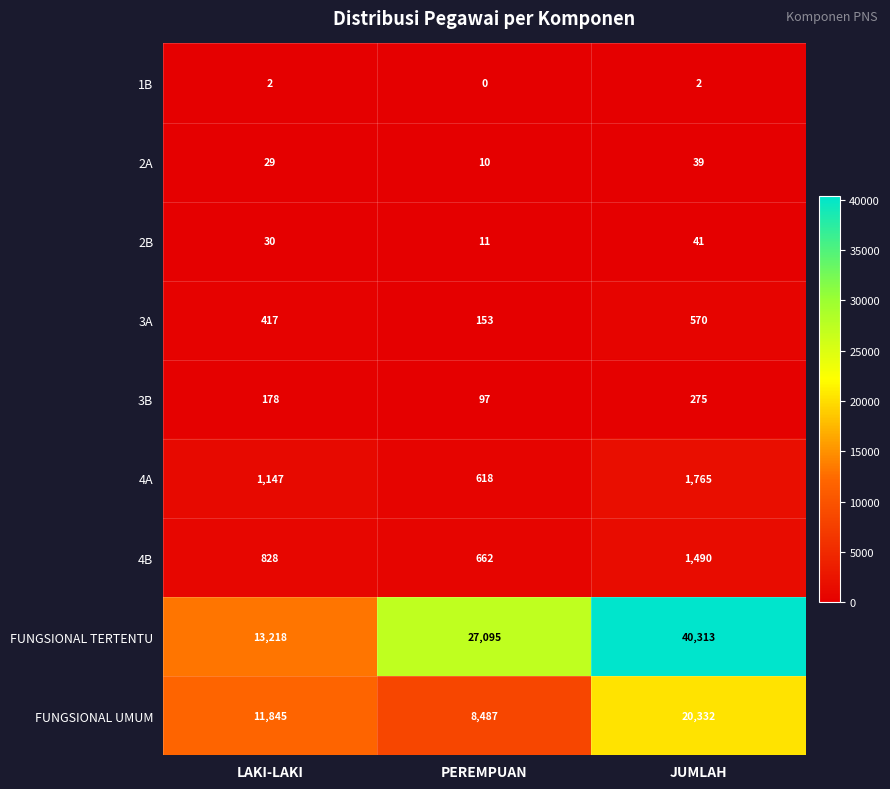

Which category has the highest value across all series?

JUMLAH